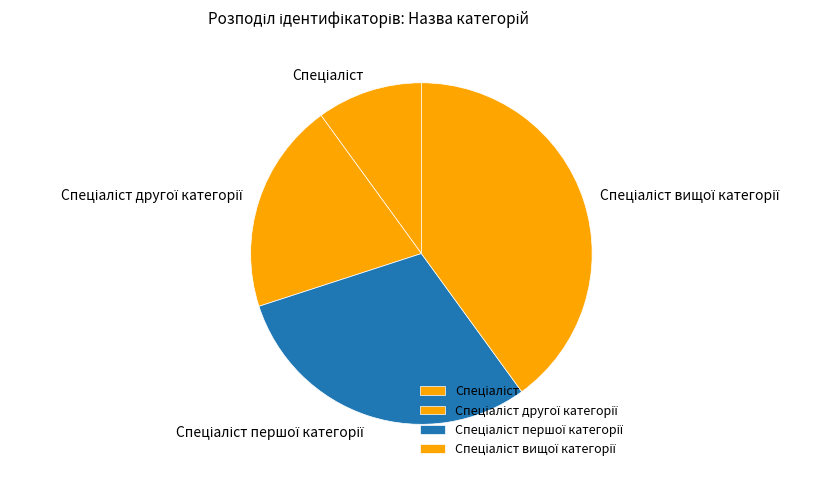

Does any single category account for the majority?

No